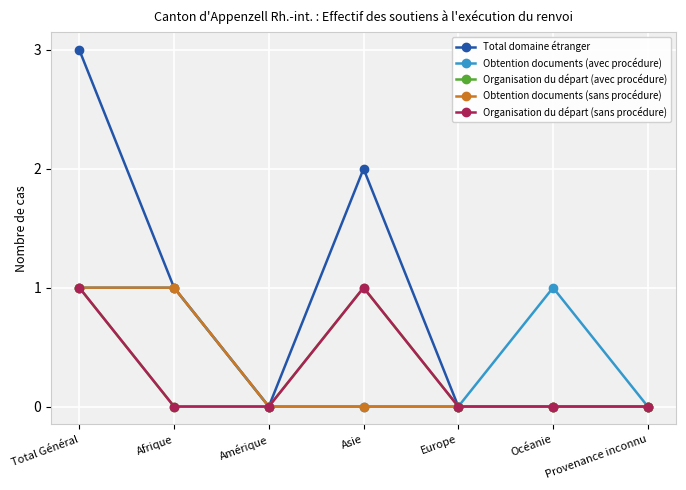

List the series in order of their peak value, highest first.

Total domaine étranger, Obtention documents (avec procédure), Organisation du départ (avec procédure), Obtention documents (sans procédure), Organisation du départ (sans procédure)